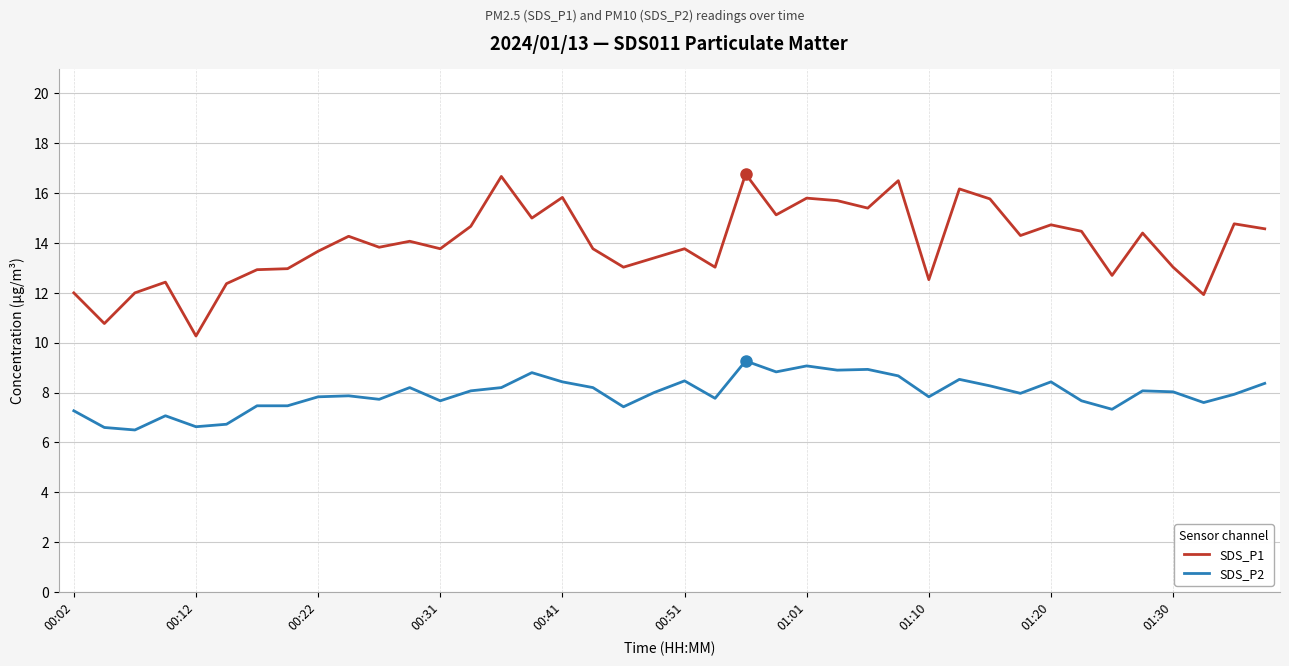

List the series in order of their peak value, highest first.

SDS_P1, SDS_P2